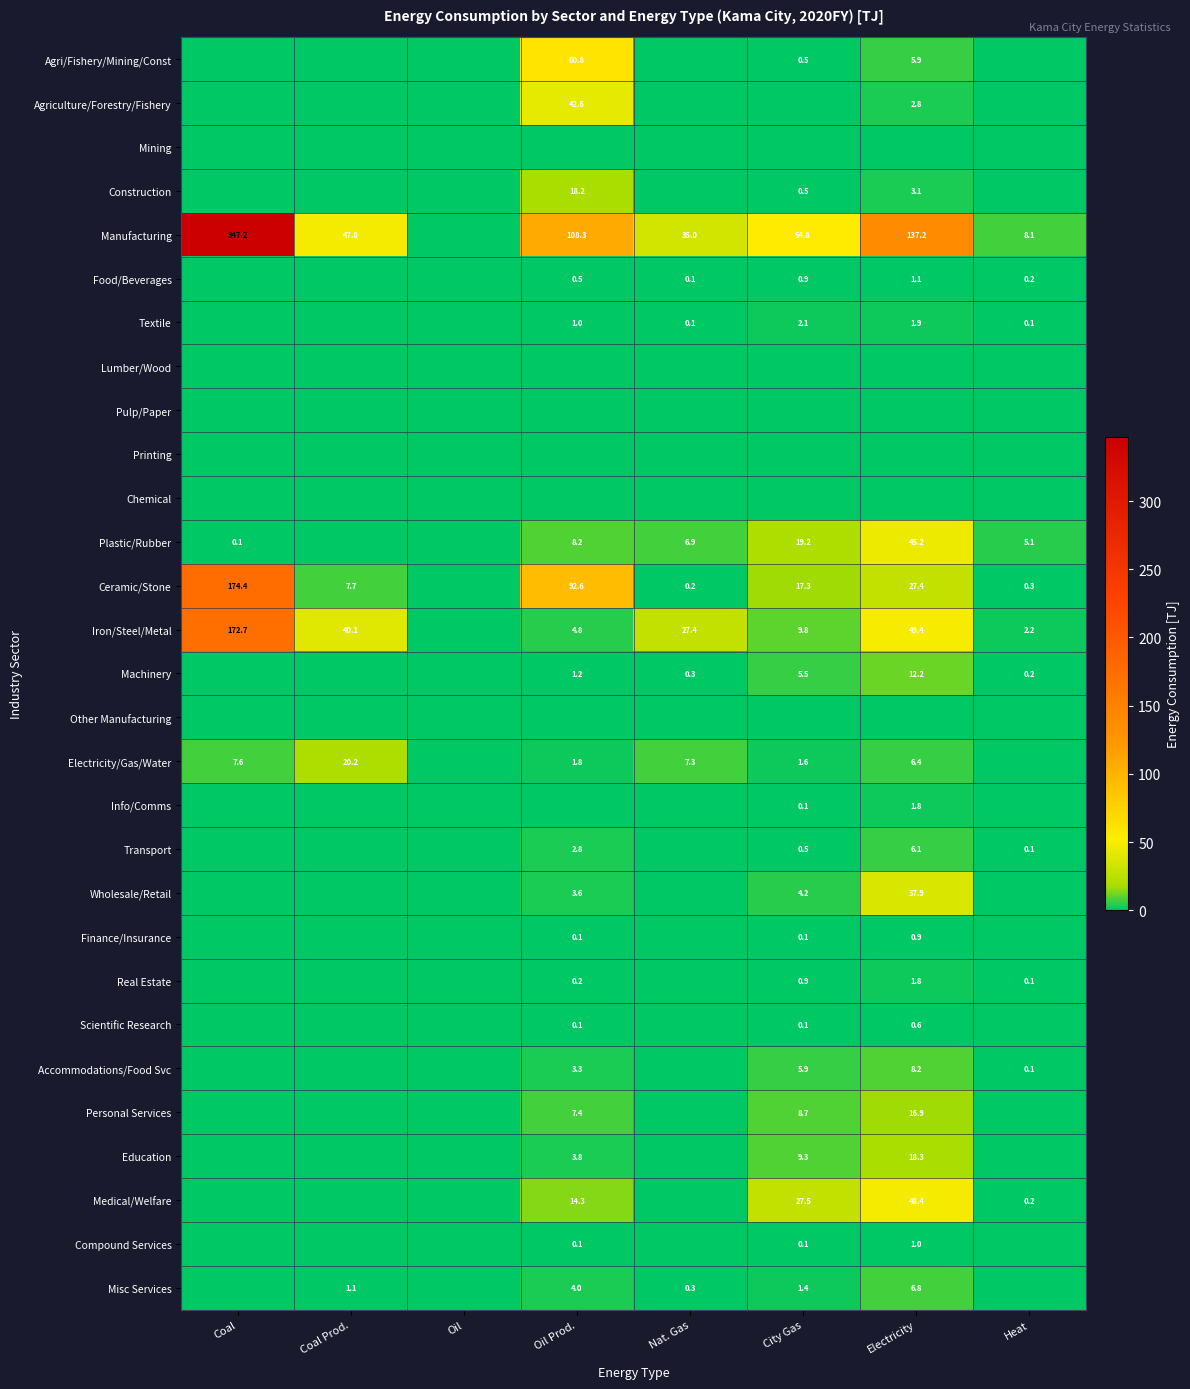

Is the value of Medical/Welfare at Electricity greater than the value of Manufacturing at Nat. Gas?

Yes